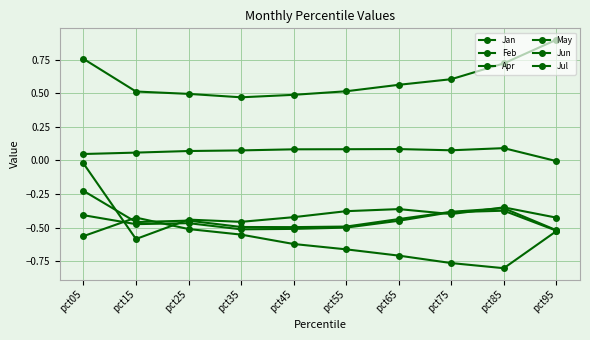

What is the difference between the Jun values at pct15 and pct95?

0.2